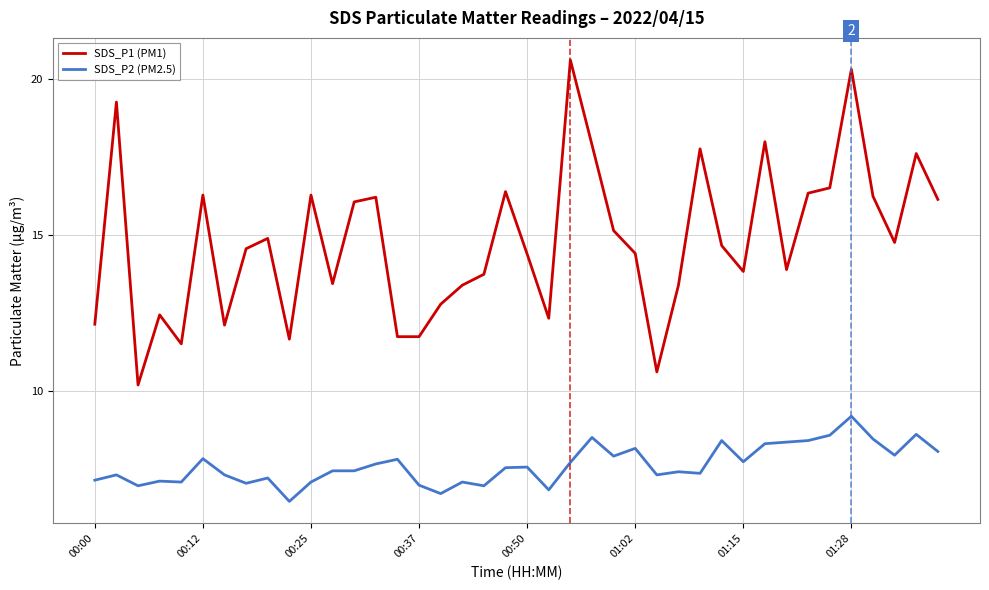

Which series has the largest total across all categories?

SDS_P1 (PM1)